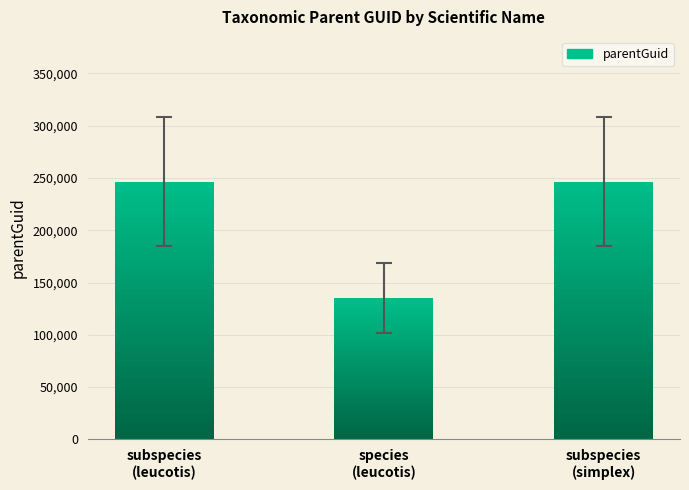

Which has a higher value, subspecies (simplex) or species (leucotis)?

subspecies (simplex)